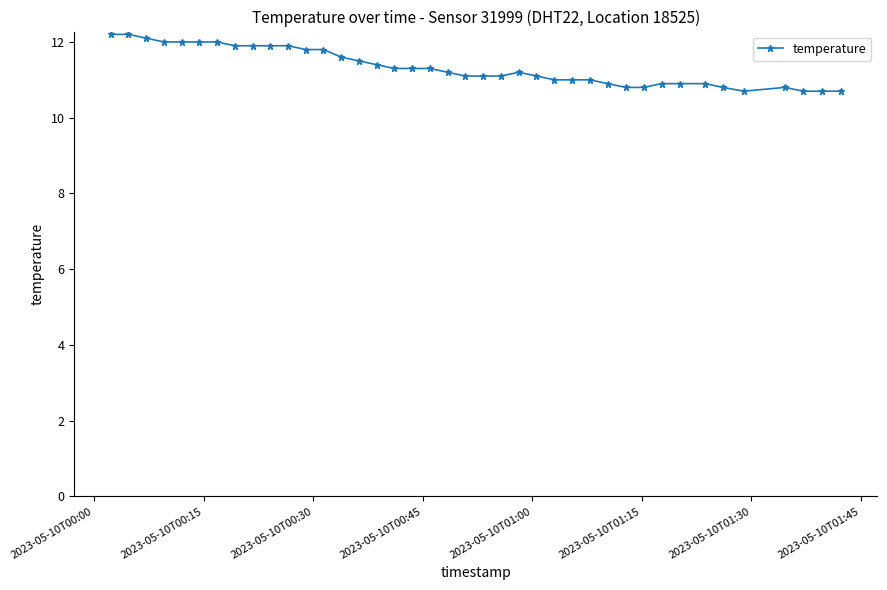

True or false: the data has more than 0 interior local peaks.

True